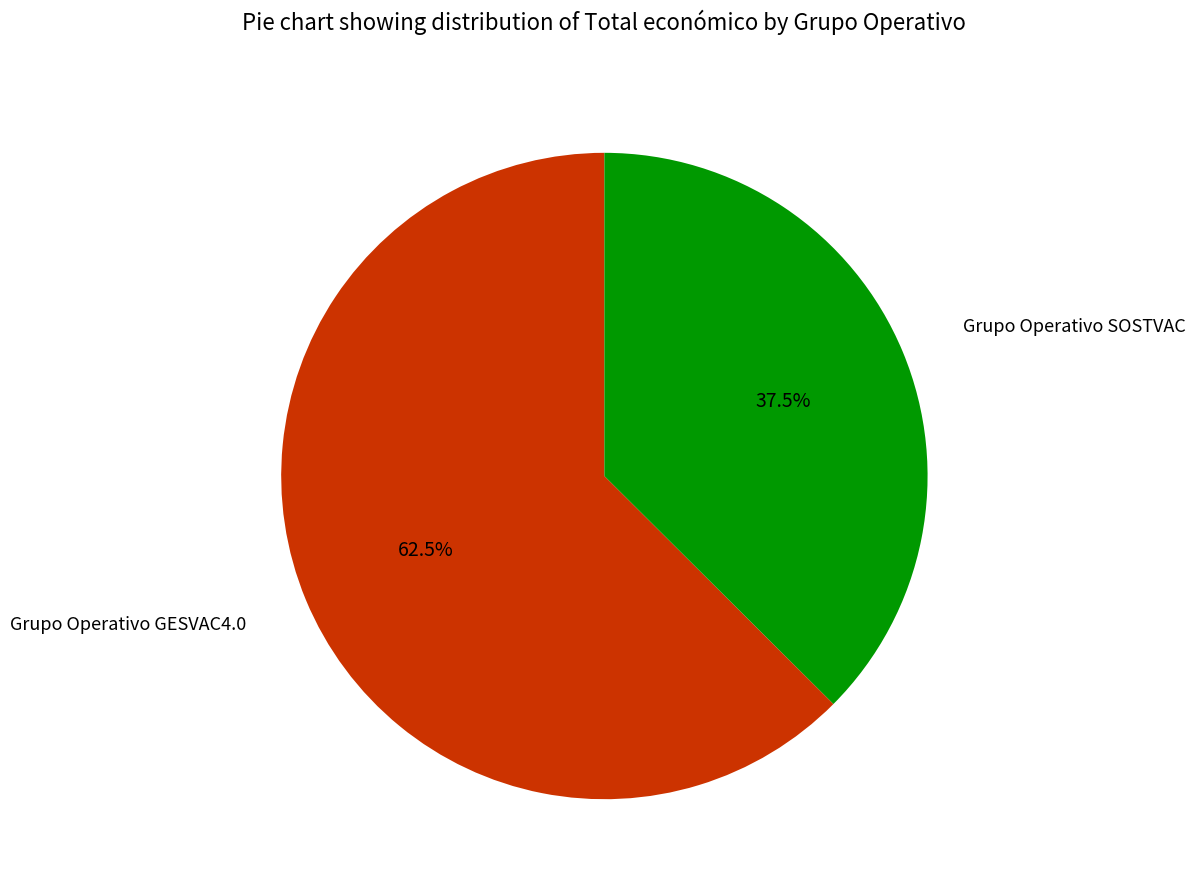

Is Grupo Operativo SOSTVAC the majority of the pie?

No